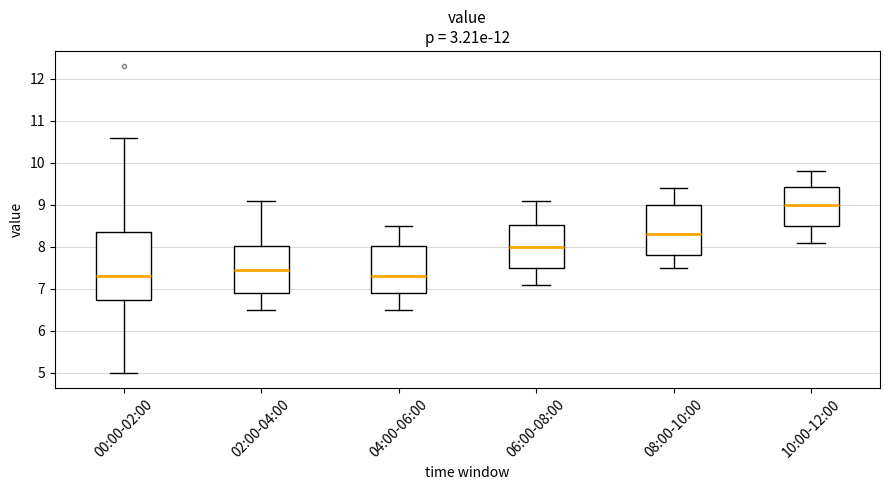

Which box is the tallest, from its lower edge to its upper edge?

00:00-02:00